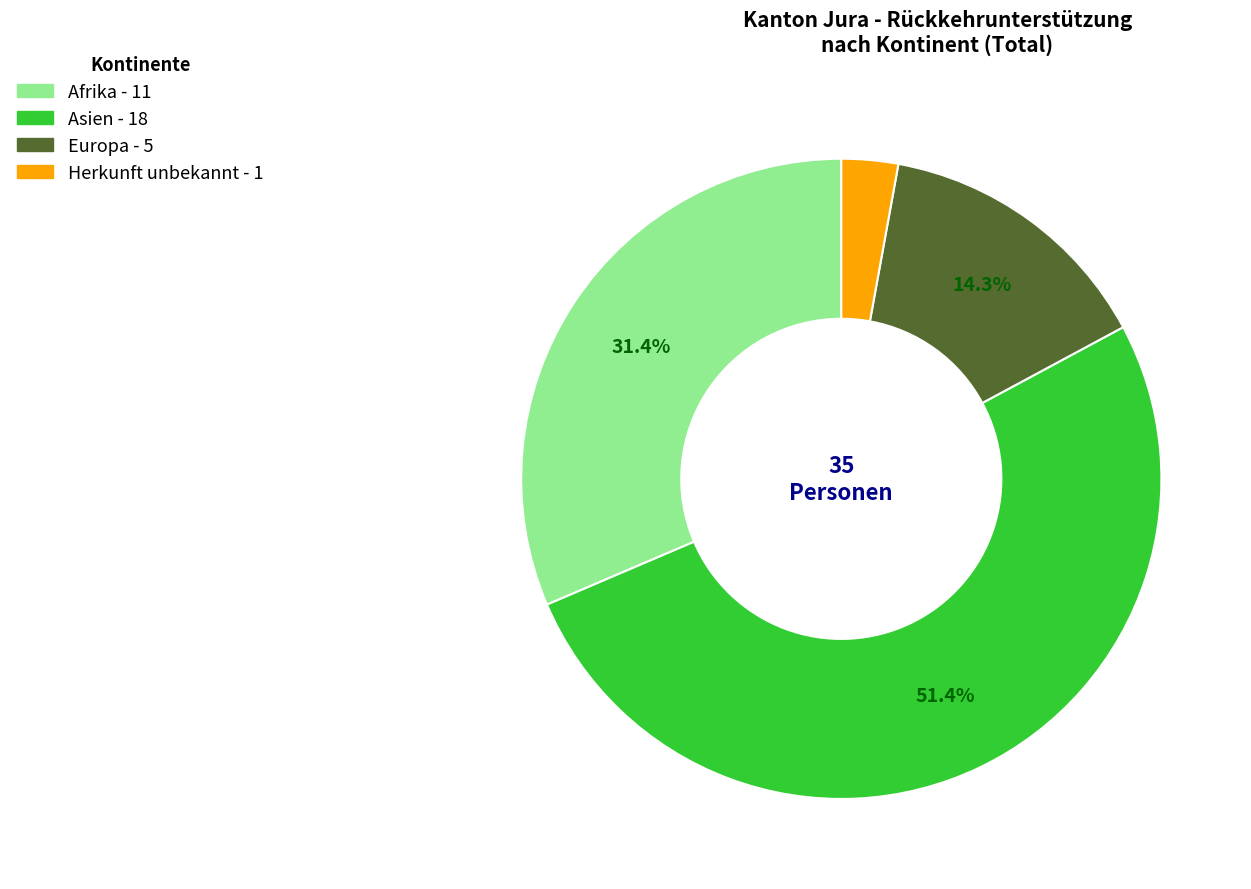

How many slices are in this pie chart?

4